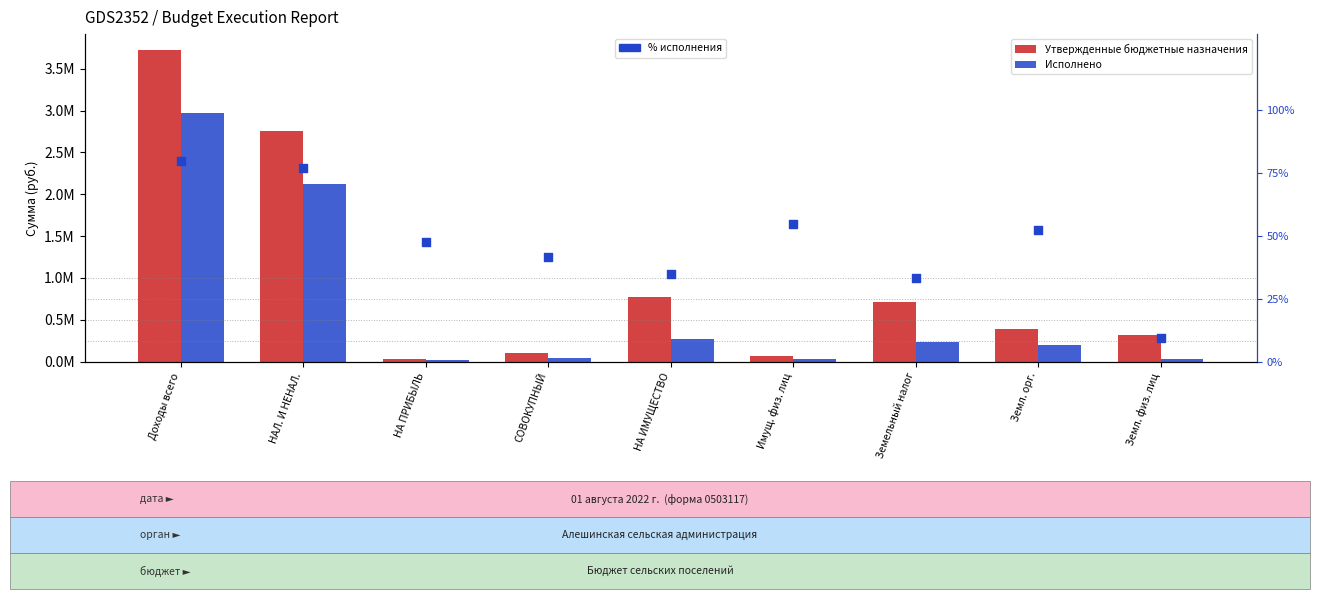

At how many categories does at least one series exceed 2237265?

2